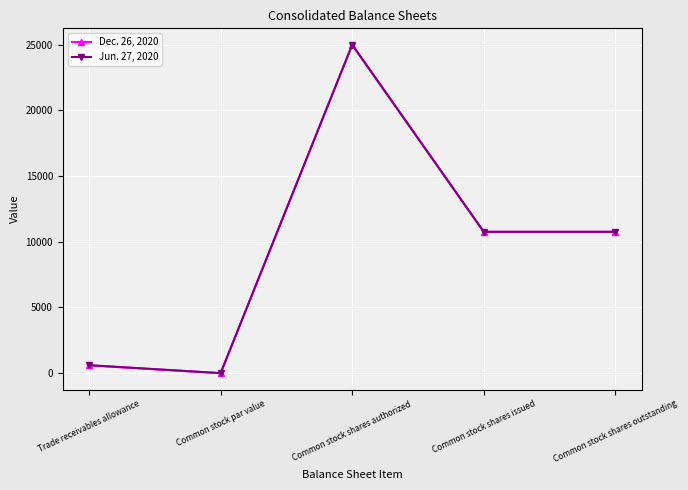

At which category does Dec. 26, 2020 reach its first local valley?

Common stock par value